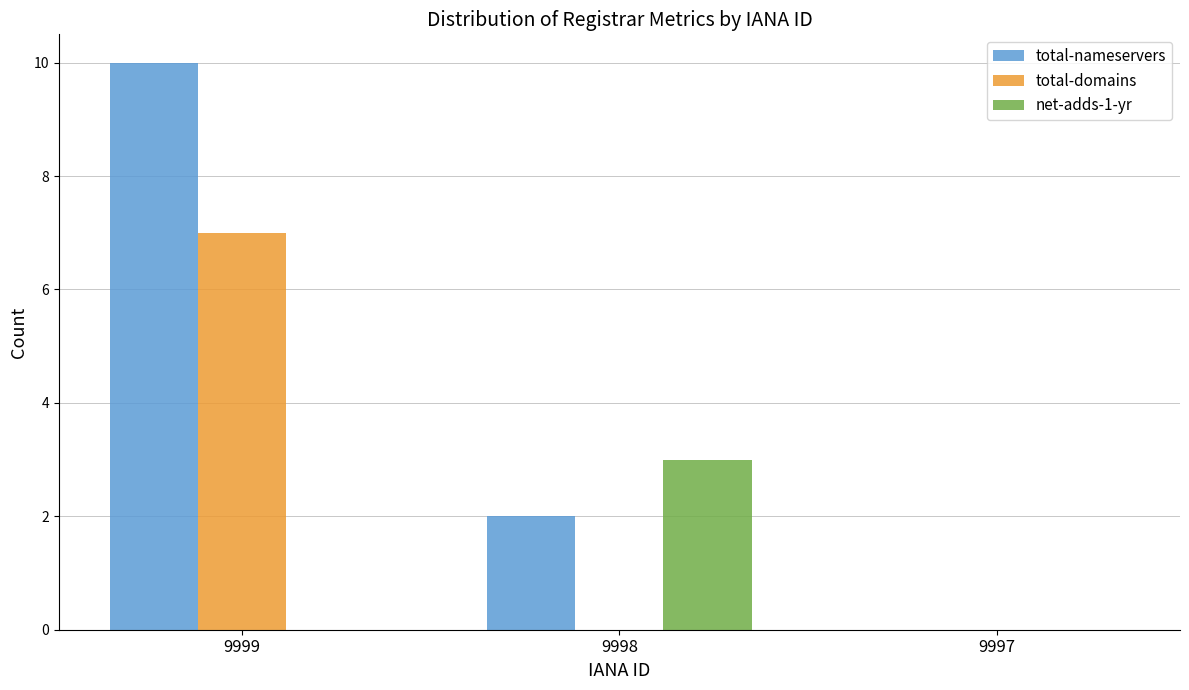

At which category does the chart reach its peak across all series?

9999